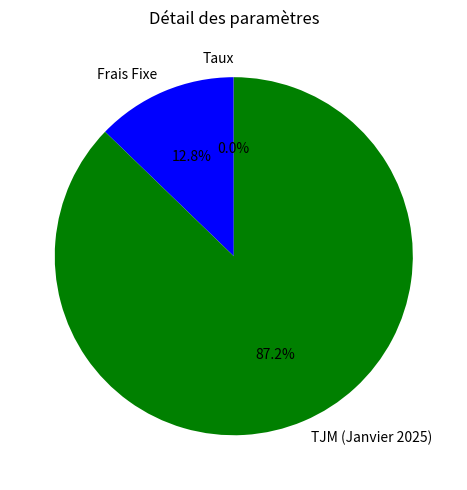

To the nearest percent, what is the average slice percentage?

33%